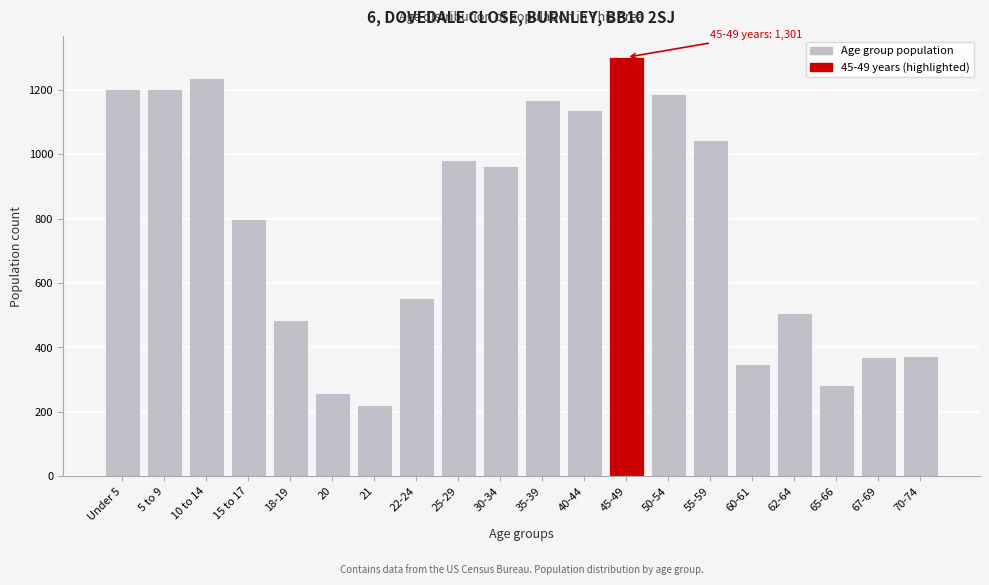

What is the average value?

781